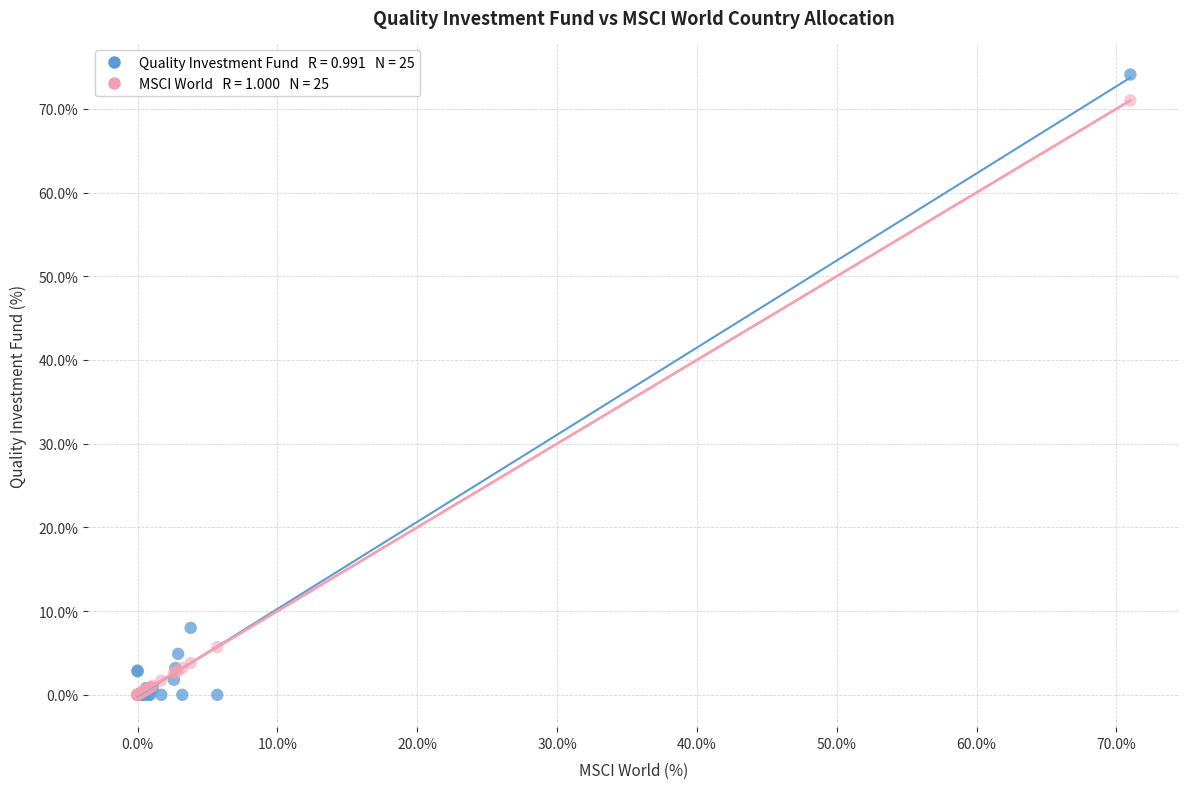

Across all series, what Y value is closest to 37?

8.0